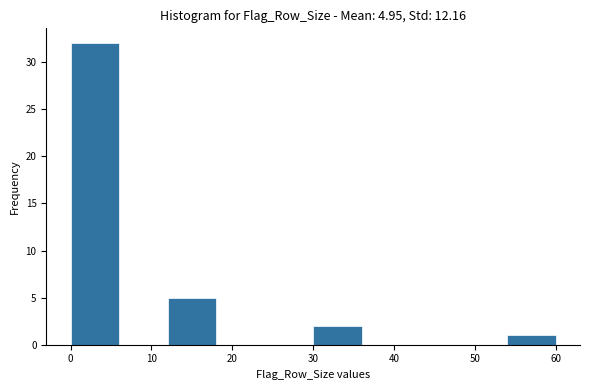

Which range on the x-axis has the tallest bar?

0 to 6